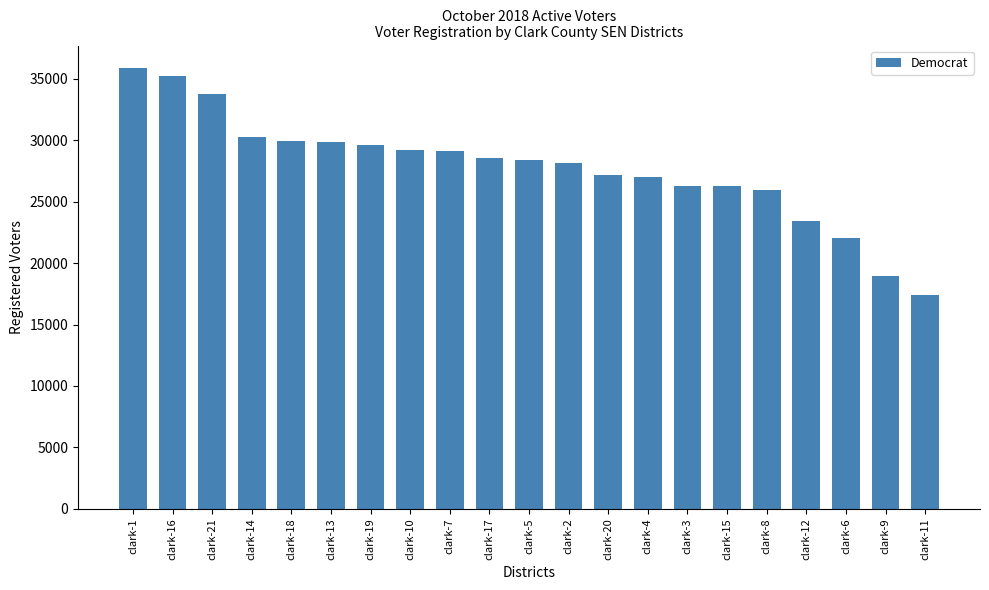

Where does the data first go above 28346?

clark-1